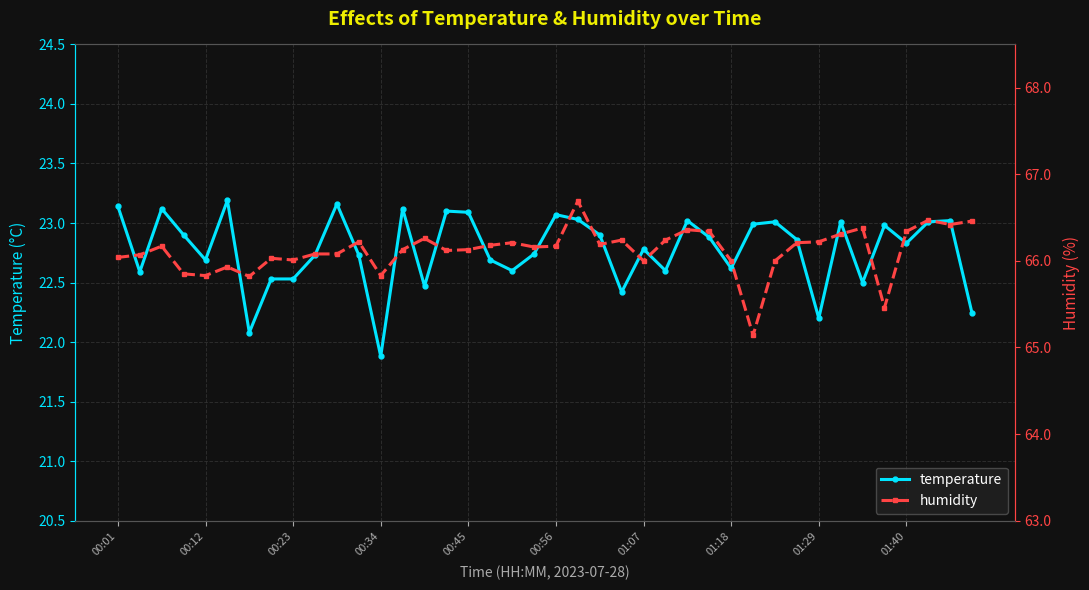

What is the maximum value shown in the chart?

66.7